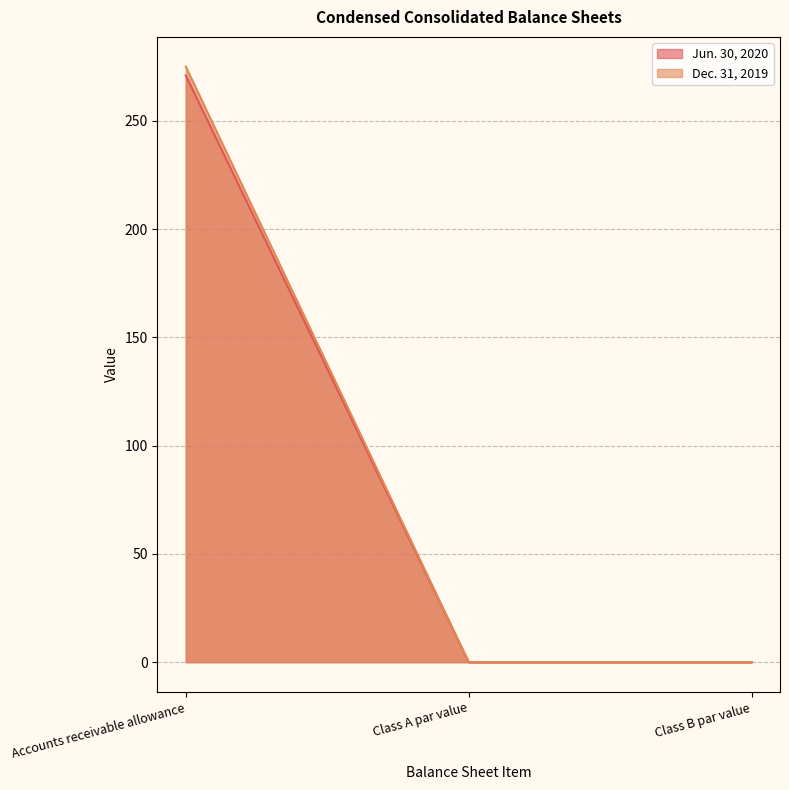

At which label does Dec. 31, 2019 reach its peak?

Accounts receivable allowance